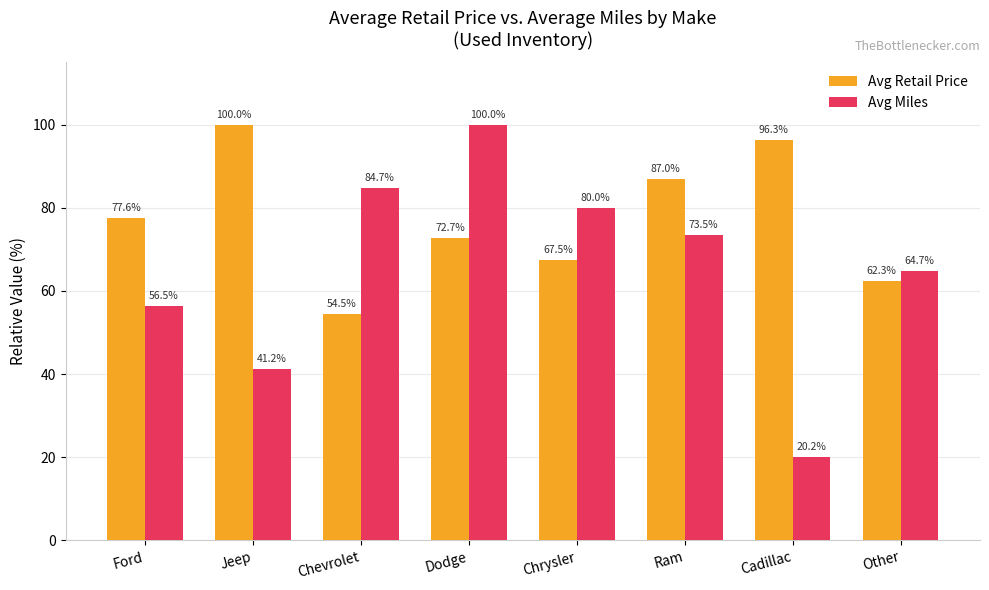

Which series changed the most between Ford and Jeep?

Avg Retail Price